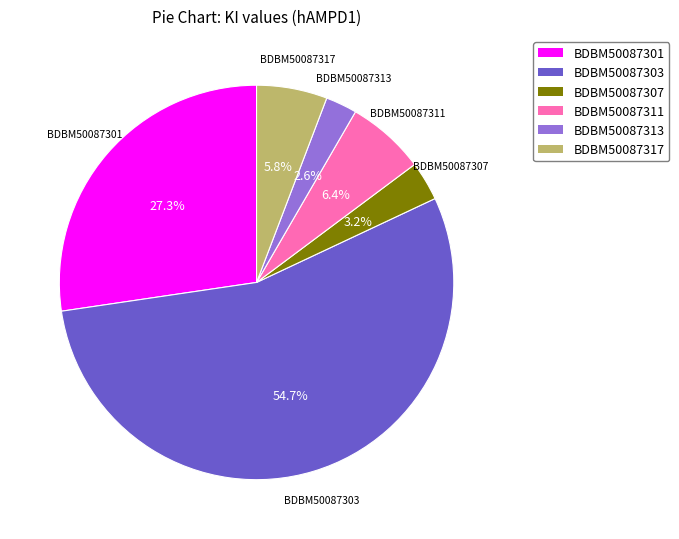

True or false: BDBM50087307 accounts for 13% of the total.

False